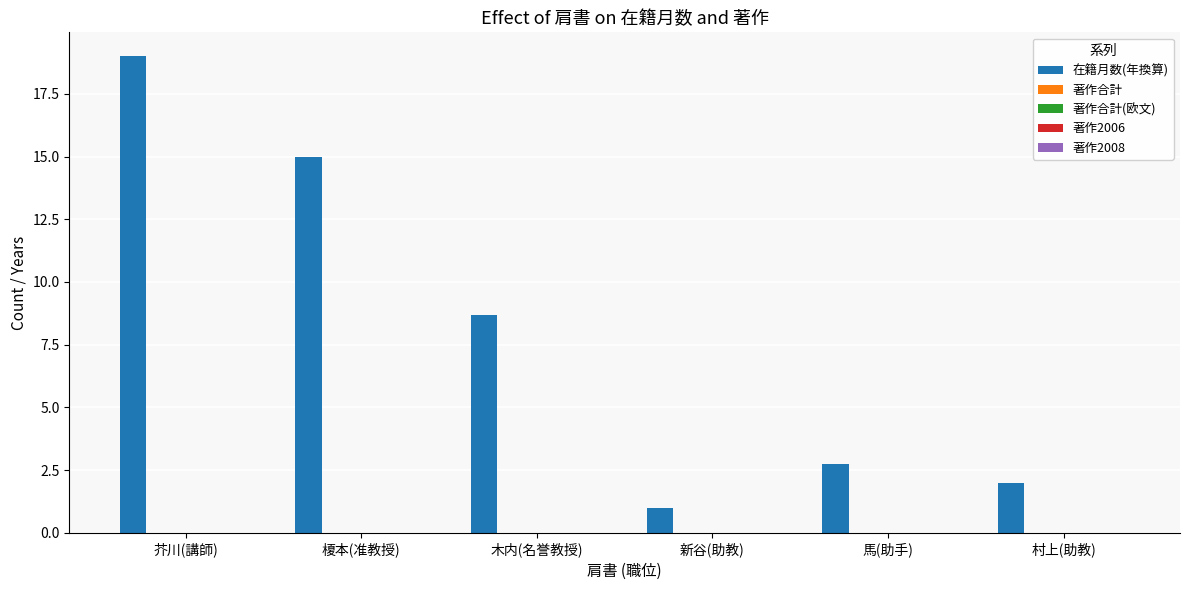

Does the chart contain any negative values?

No